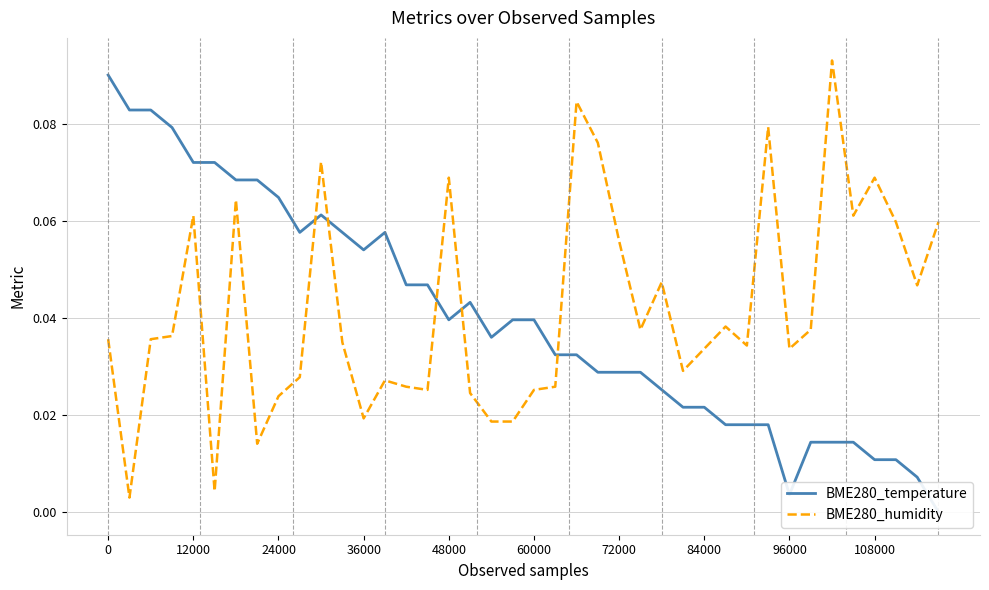

The BME280_humidity series shows 0.0 at 12000. True or false?

False